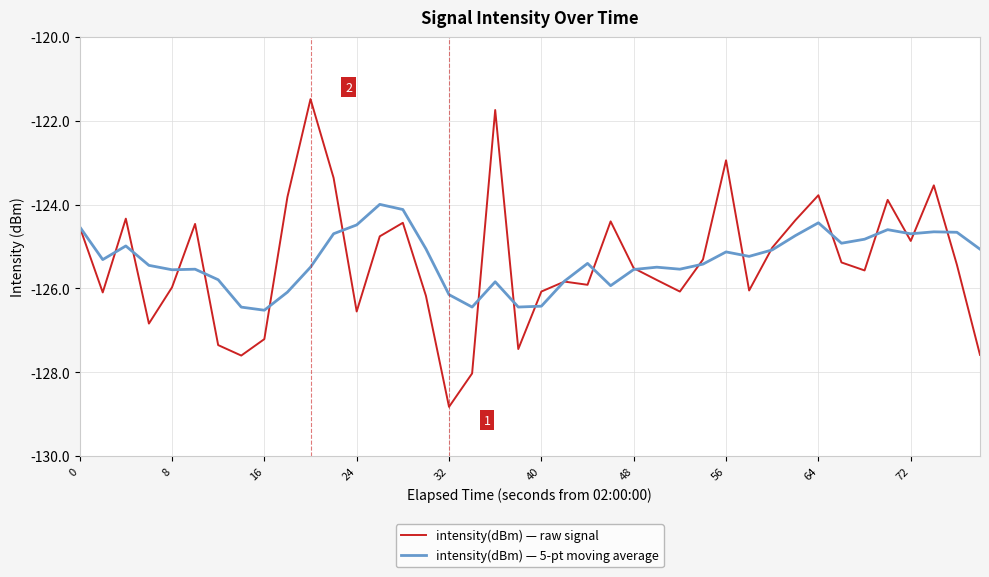

List the series in order of their peak value, highest first.

intensity(dBm) — raw signal, intensity(dBm) — 5-pt moving average